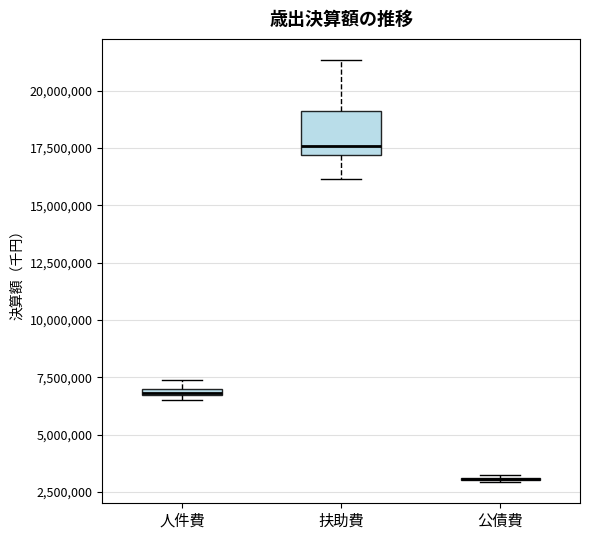

Where is the lower edge of the box for 扶助費 on the y-axis? The values are not printed on the chart, so give them approximately, as read against the axis.

17000000